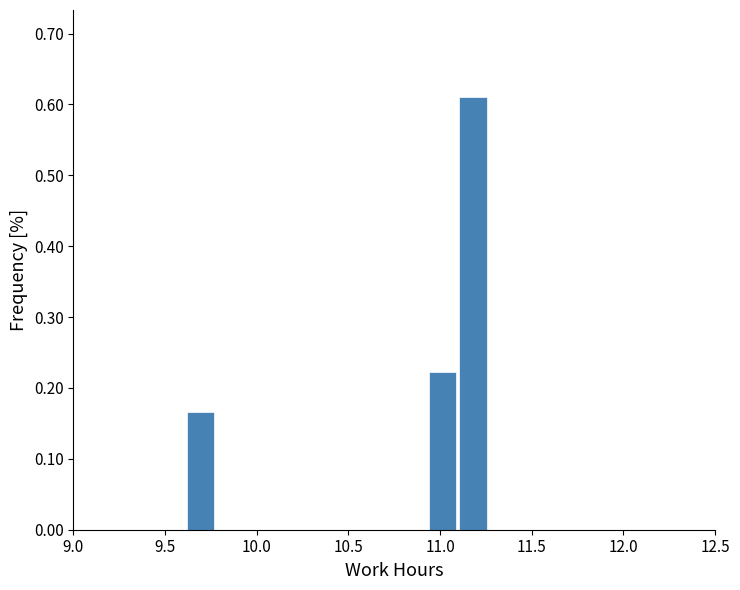

Around what value on the x-axis is the tallest bar? Give the approximate position of its centre, as read against the axis.

11.20